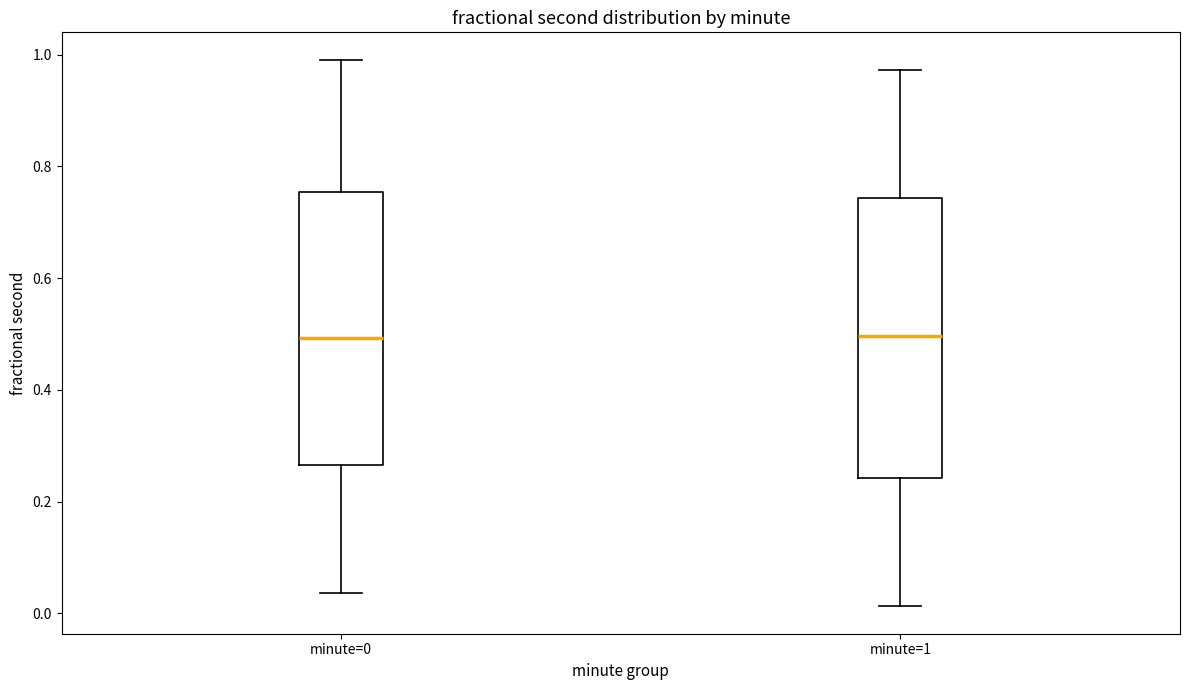

Reading left to right, transcribe this box plot: for each box, give where its median line is, the range the box spans, and where its two whiskers end, as read against the y-axis. The values are not printed on the chart, so give them approximately, as read against the axis.

minute=0: median 0.50, box 0.26 to 0.76, whiskers 0.04 to 1.00
minute=1: median 0.50, box 0.24 to 0.74, whiskers 0.02 to 0.98